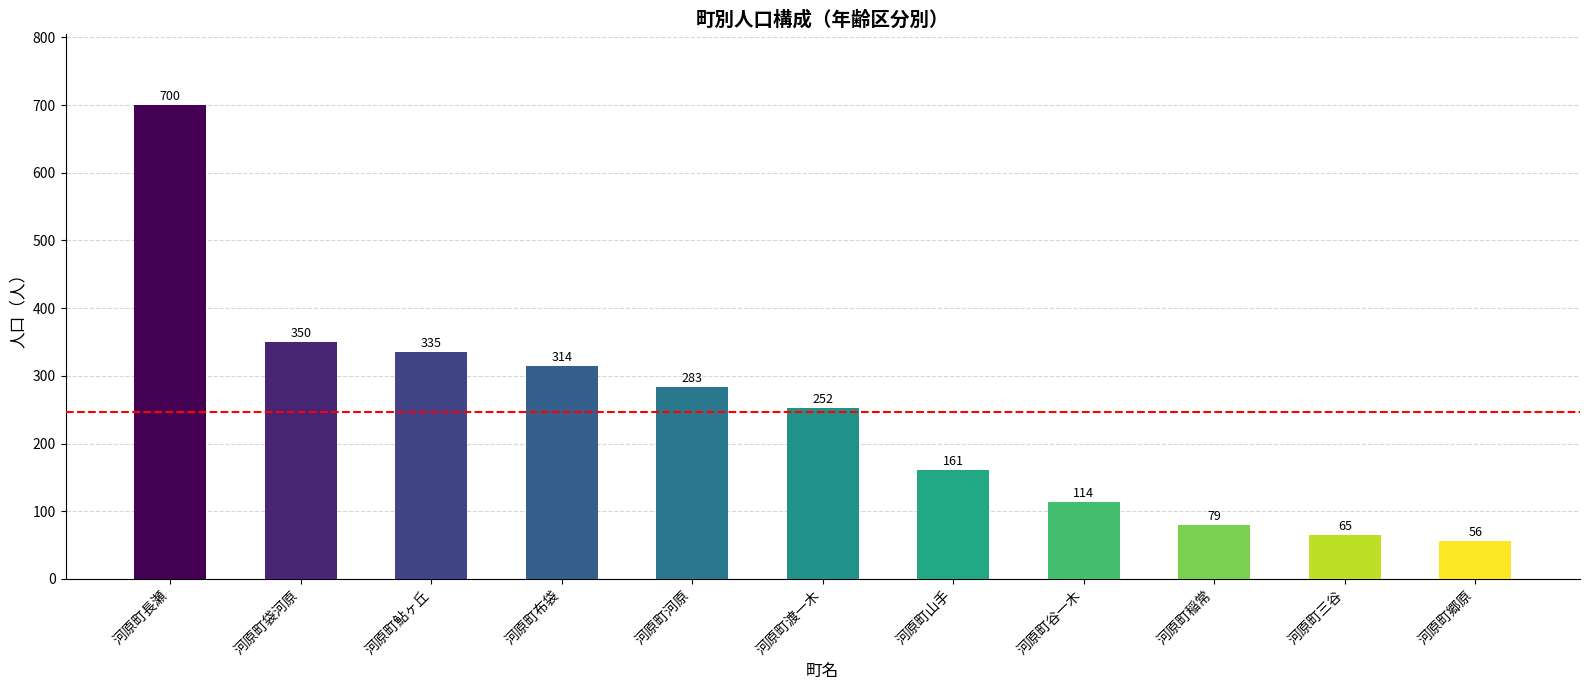

What is the sum of all values?

2709